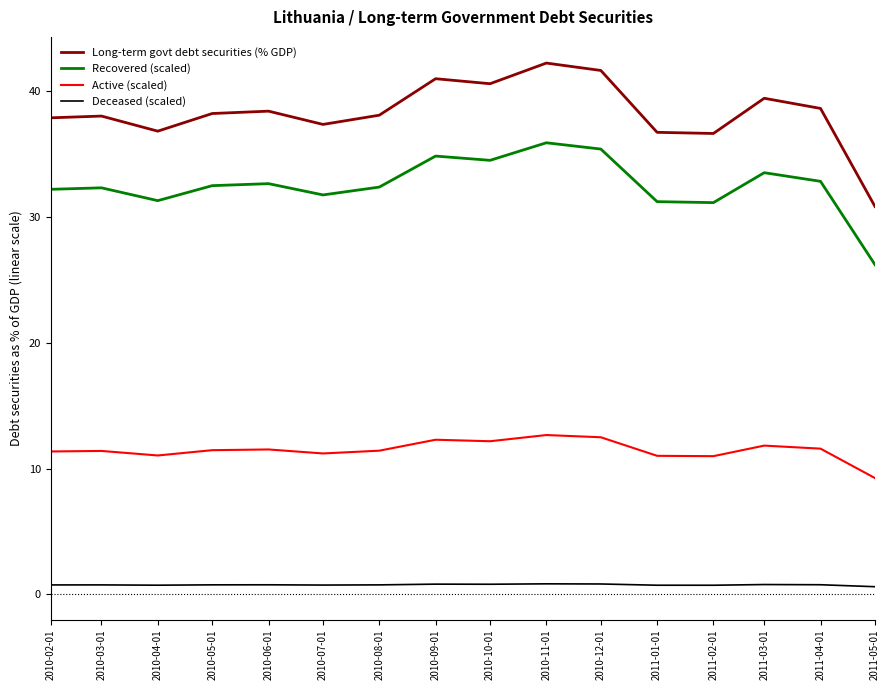

What is the maximum value shown in the chart?

42.2